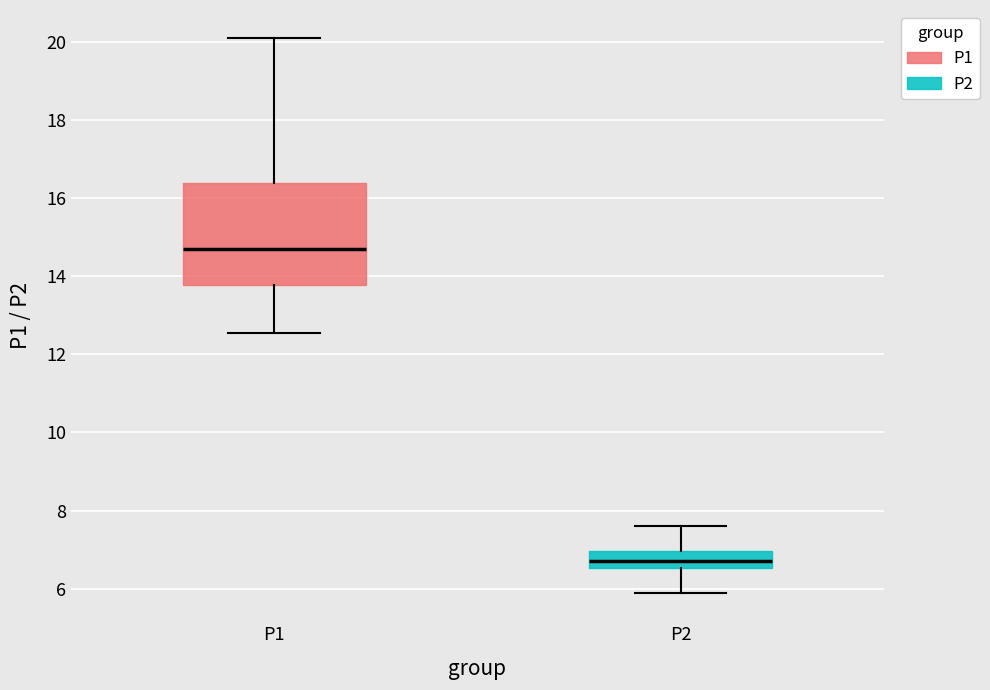

Which box's median line is the lowest?

P2